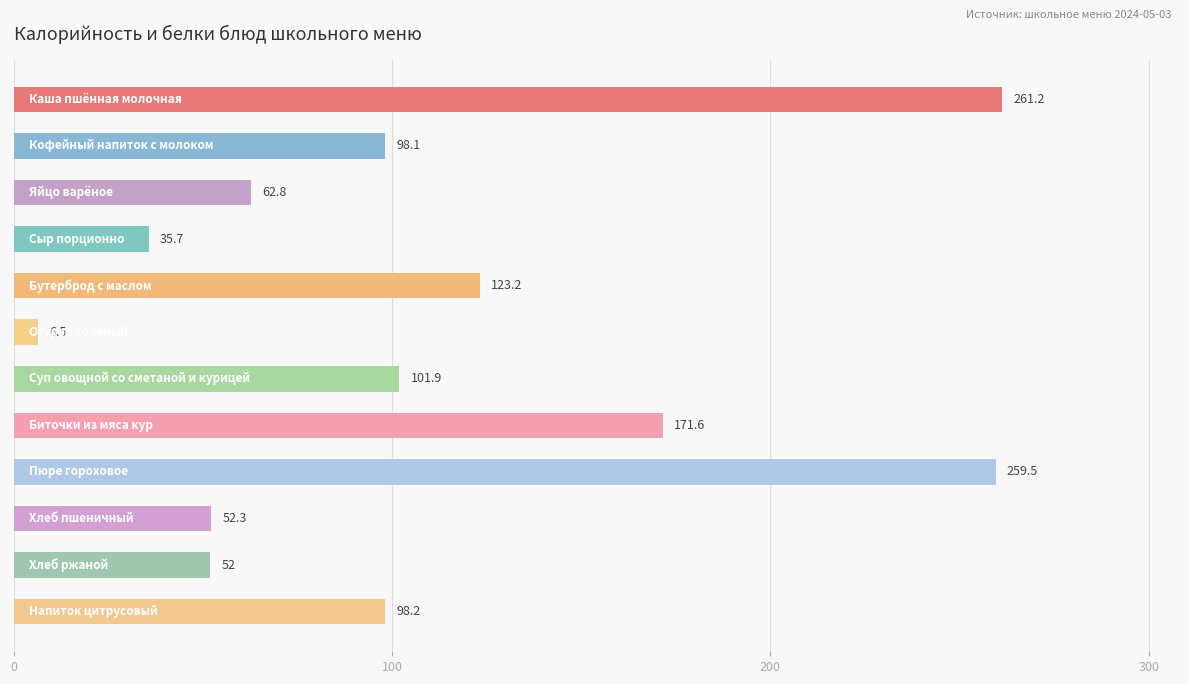

What is the sum of all values?

1323.0